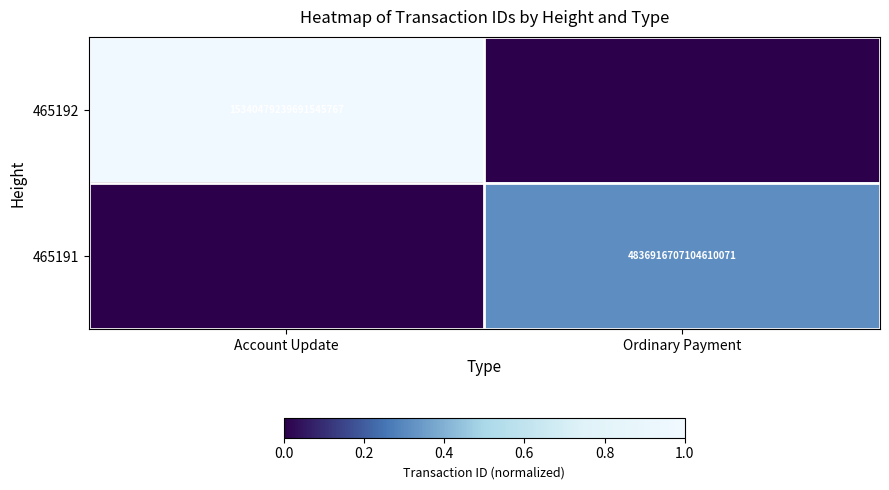

True or false: 465191 has a value of 8158038220103268352 at Ordinary Payment.

False